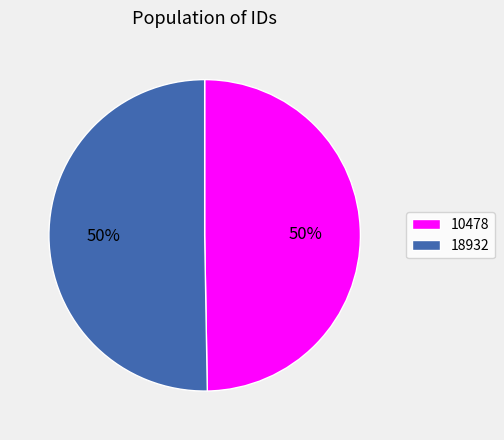

Which category has the smallest portion of the pie?

10478